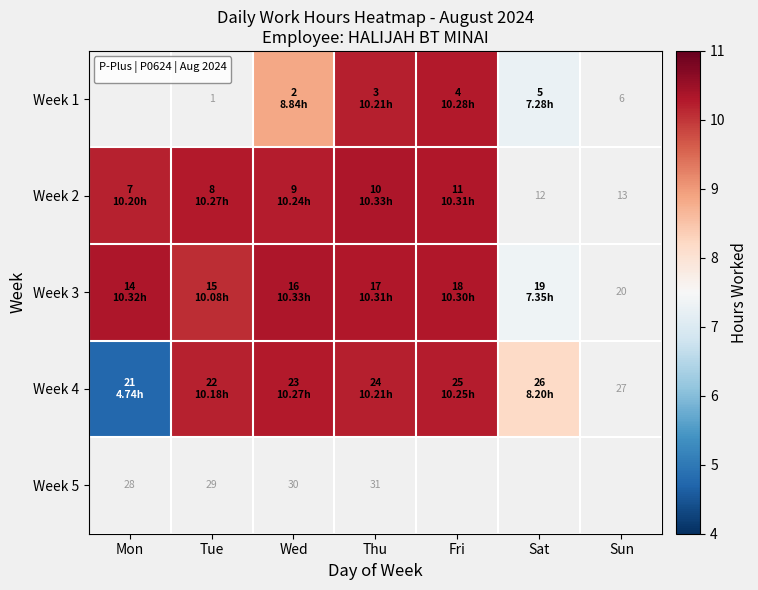

Rank the series at Sun from highest to lowest value.

Week 1, Week 2, Week 3, Week 4, Week 5